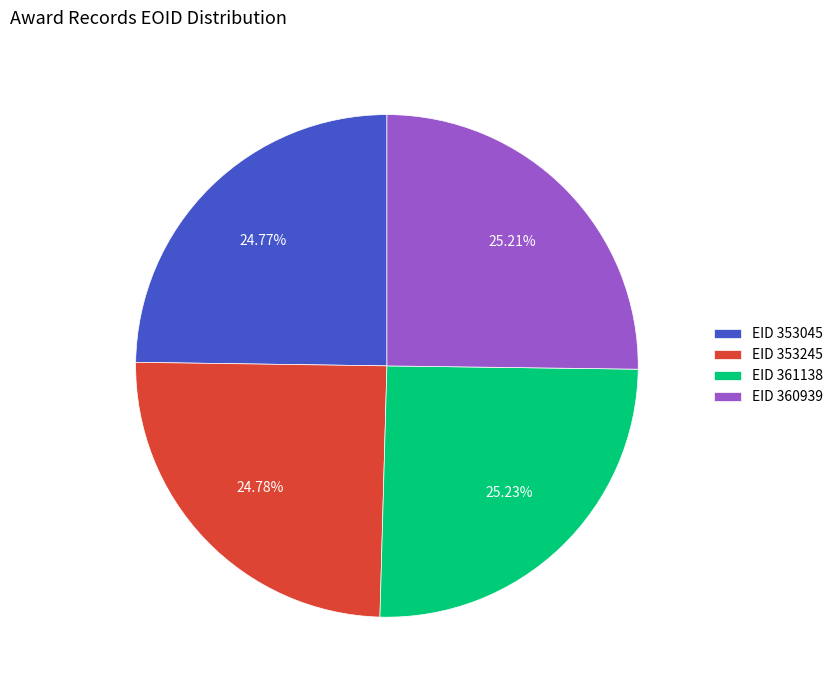

What is the ratio of the value at EID 360939 to the value at EID 353045?

1.0